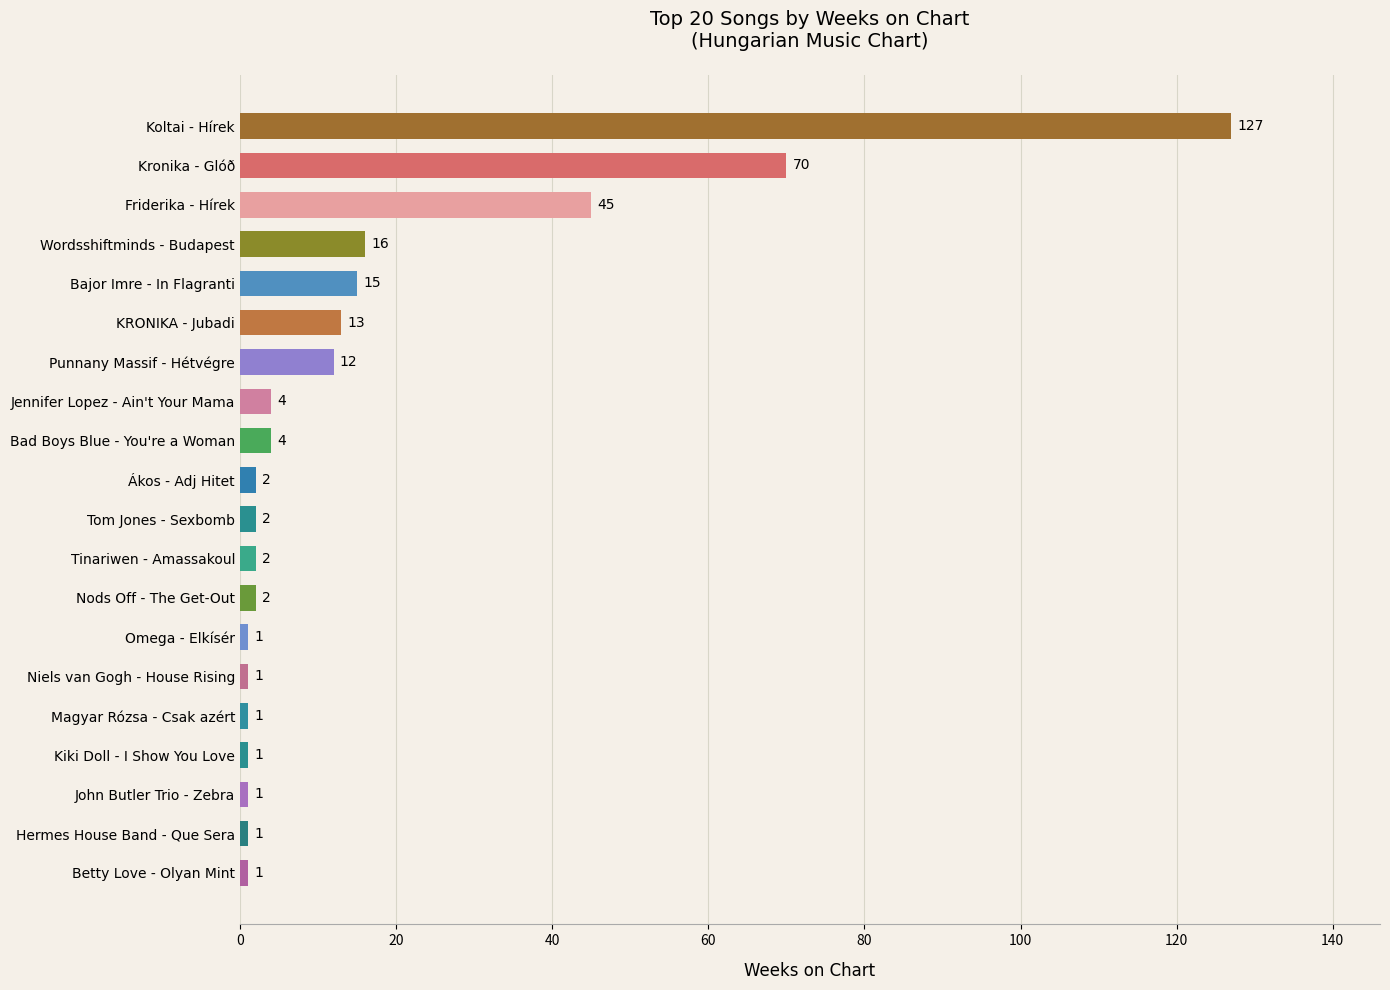

Reading top to bottom, what are all the values shown in this chart?

Koltai - Hírek=127	Kronika - Glóð=70	Friderika - Hírek=45	Wordsshiftminds - Budapest=16	Bajor Imre - In Flagranti=15	KRONIKA - Jubadi=13	Punnany Massif - Hétvégre=12	Jennifer Lopez - Ain't Your Mama=4	Bad Boys Blue - You're a Woman=4	Ákos - Adj Hitet=2	Tom Jones - Sexbomb=2	Tinariwen - Amassakoul=2	Nods Off - The Get-Out=2	Omega - Elkísér=1	Niels van Gogh - House Rising=1	Magyar Rózsa - Csak azért=1	Kiki Doll - I Show You Love=1	John Butler Trio - Zebra=1	Hermes House Band - Que Sera=1	Betty Love - Olyan Mint=1